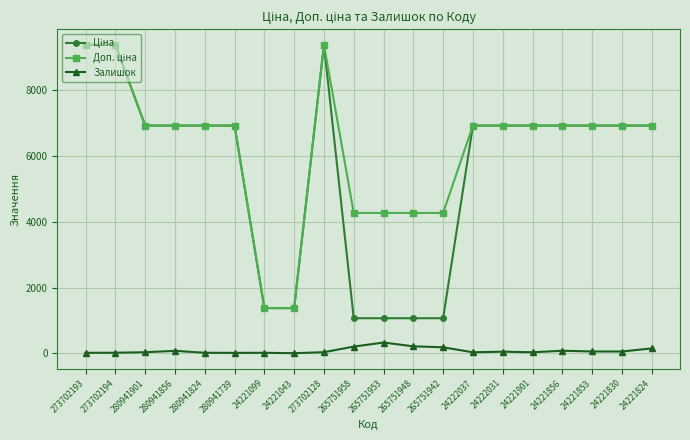

How many lines are shown in the chart?

3